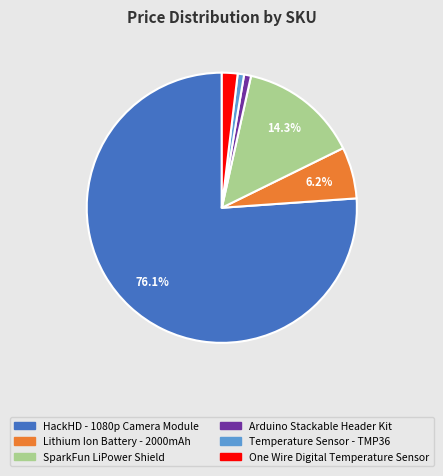

What percentage is the Arduino Stackable Header Kit slice, to the nearest percent?

1%